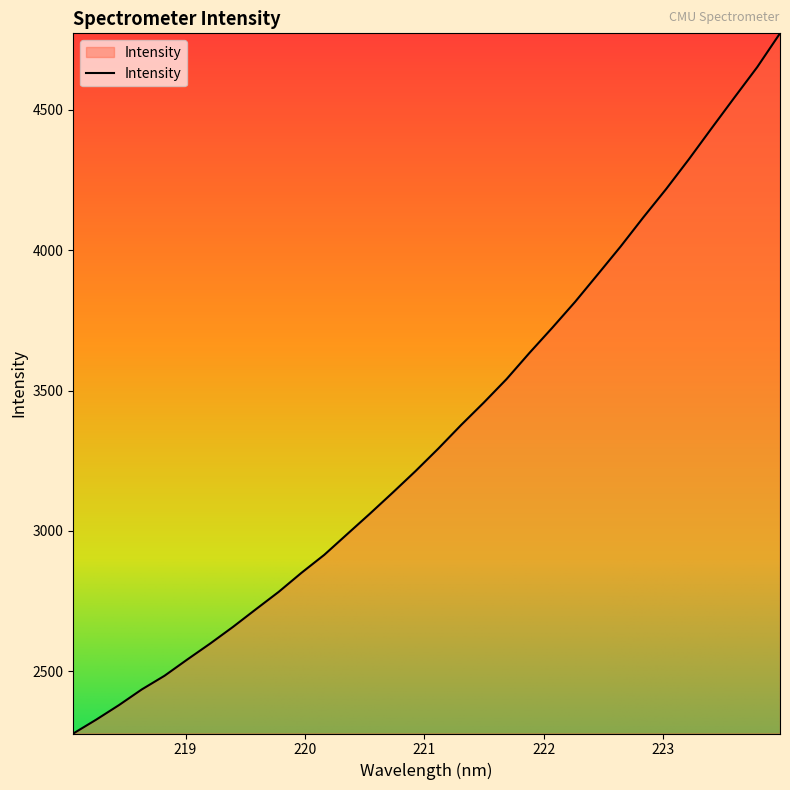

What is the maximum value shown in the chart?

4772.0